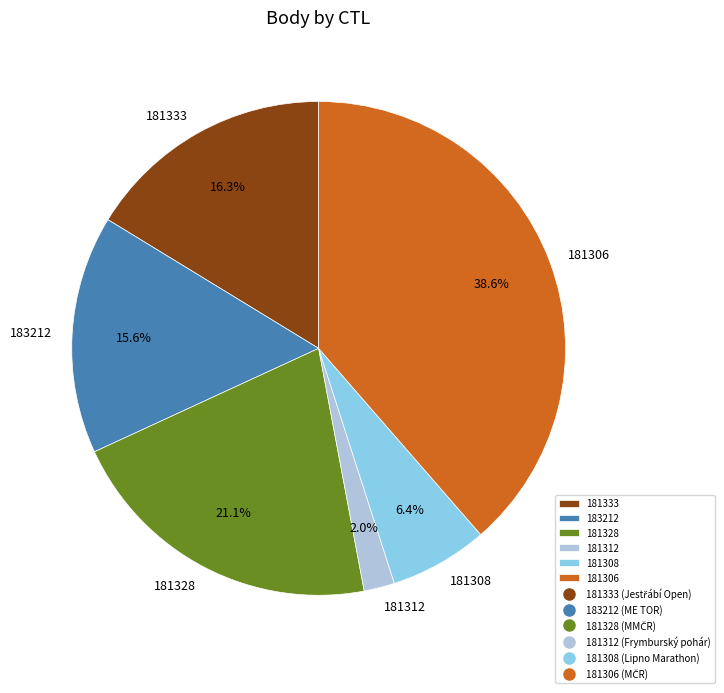

Is the sum of 181312 and 181306 greater than half?

No